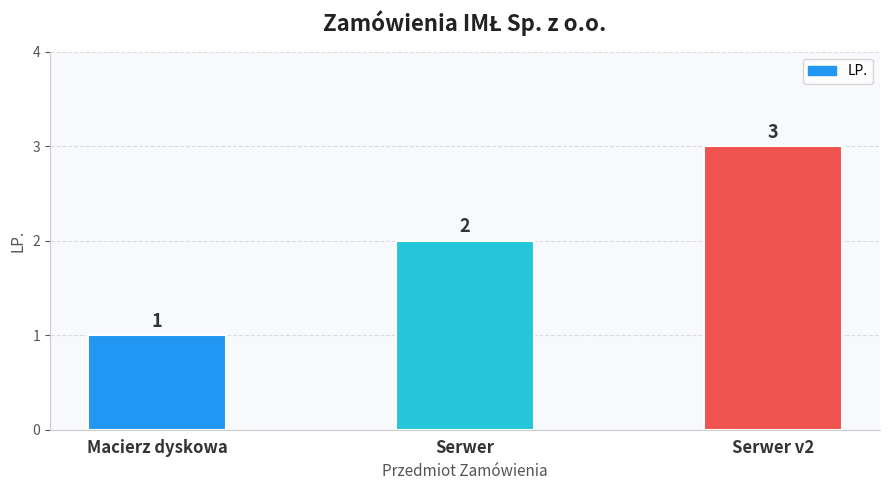

What is the maximum value shown in the chart?

3